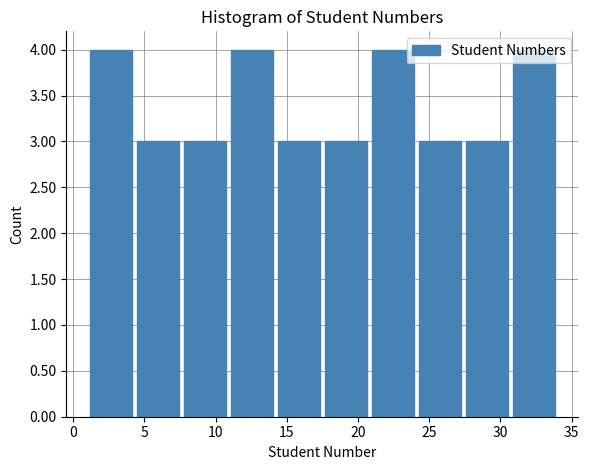

Reading left to right, list every bar in this chart as the range it spans on the x-axis followed by its height. Neither the bar edges nor the heights are printed on the chart, so give them approximately, as read against the axes.

1.0 to 4.3: 4
4.3 to 7.6: 3
7.6 to 10.9: 3
10.9 to 14.2: 4
14.2 to 17.5: 3
17.5 to 20.8: 3
20.8 to 24.1: 4
24.1 to 27.4: 3
27.4 to 30.7: 3
30.7 to 34.0: 4